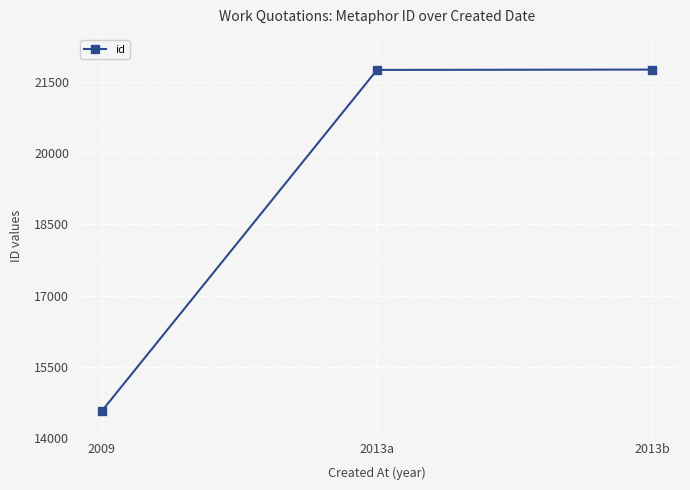

Is it true that the value at 2013a is 31655?

False